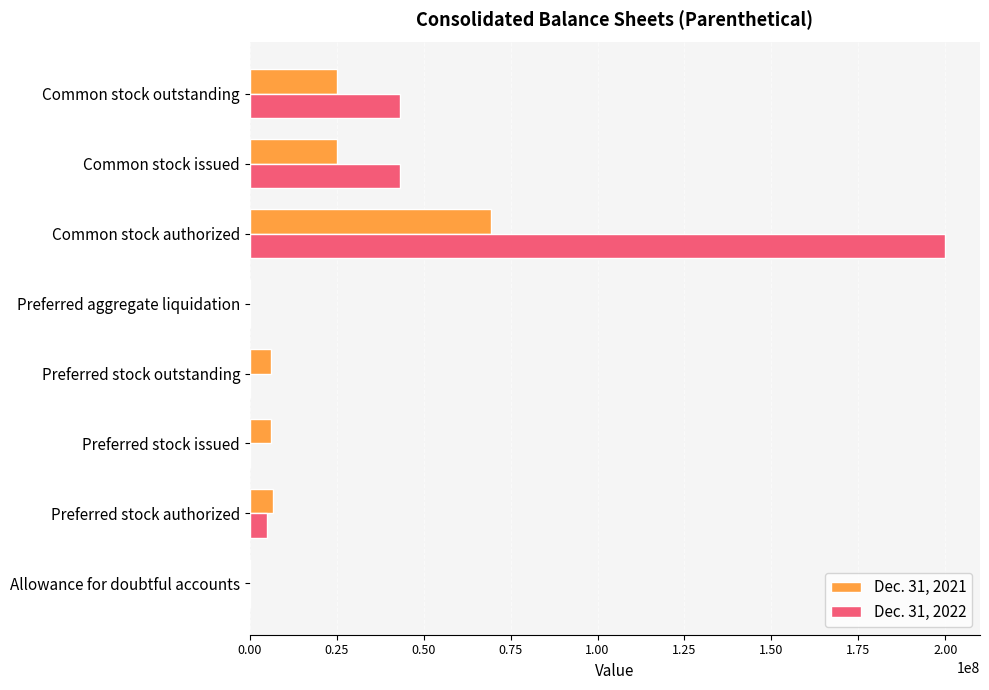

What is the greatest value displayed?

200000000